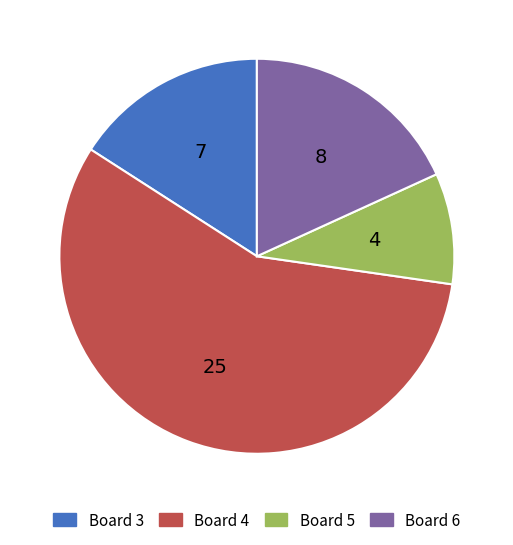

How many segments does this pie chart have?

4